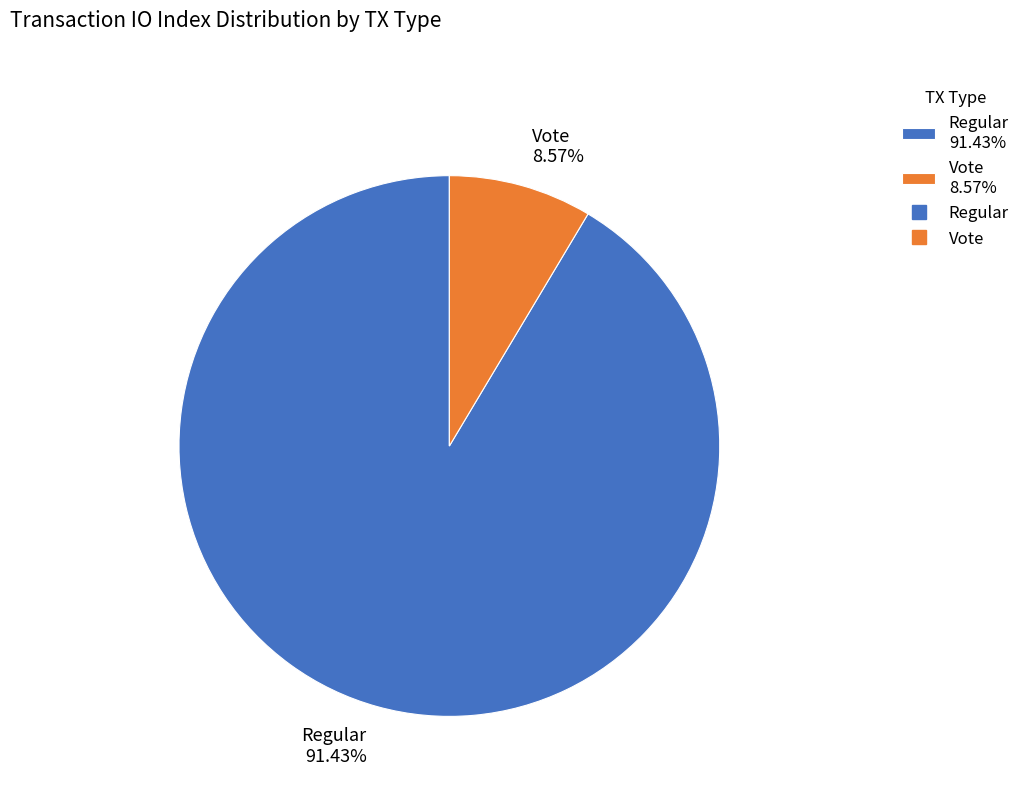

Which category has the smallest portion of the pie?

Vote